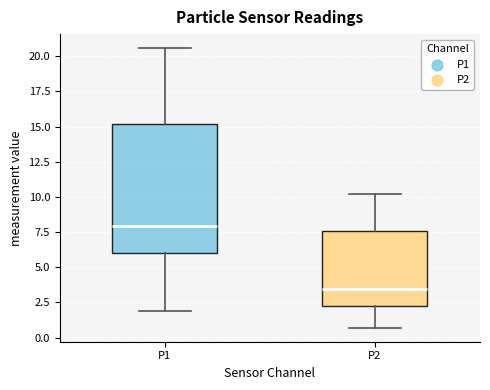

Which box is the tallest, from its lower edge to its upper edge?

P1